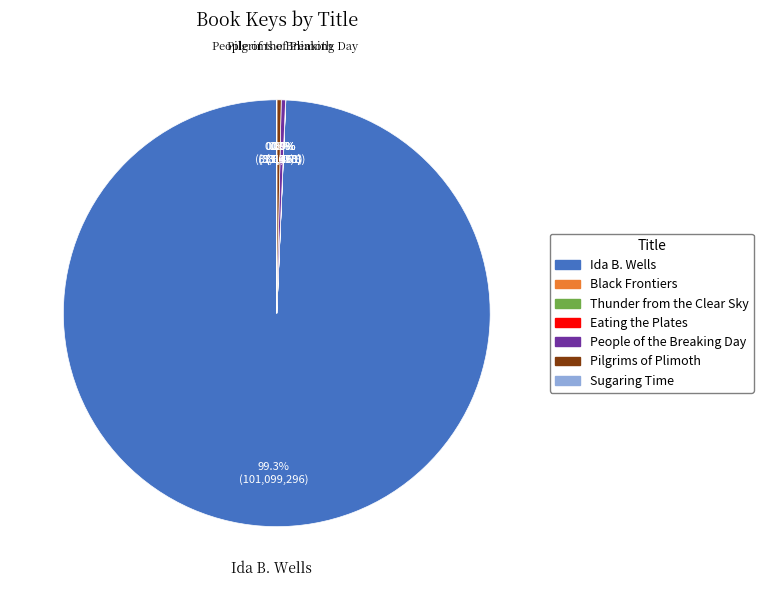

What is the largest slice in the pie chart?

Ida B. Wells